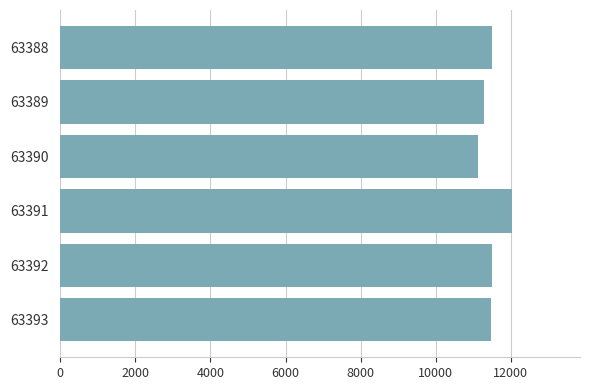

How many data points are less than 11496?

3